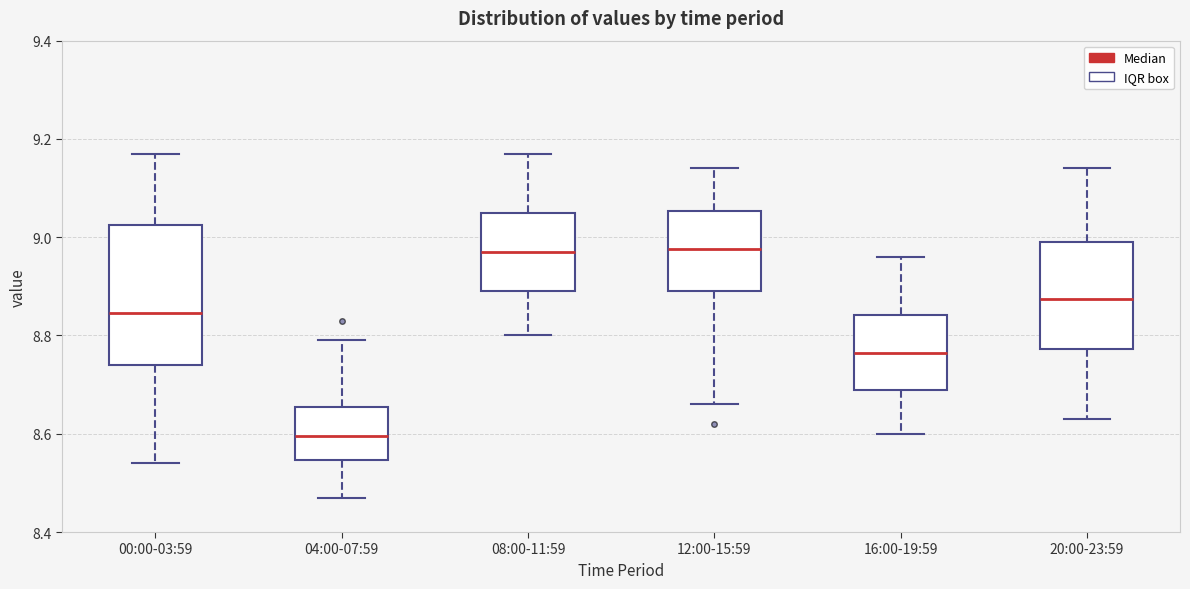

Where does the lower whisker of the box for 20:00-23:59 end on the y-axis? The values are not printed on the chart, so give them approximately, as read against the axis.

8.64